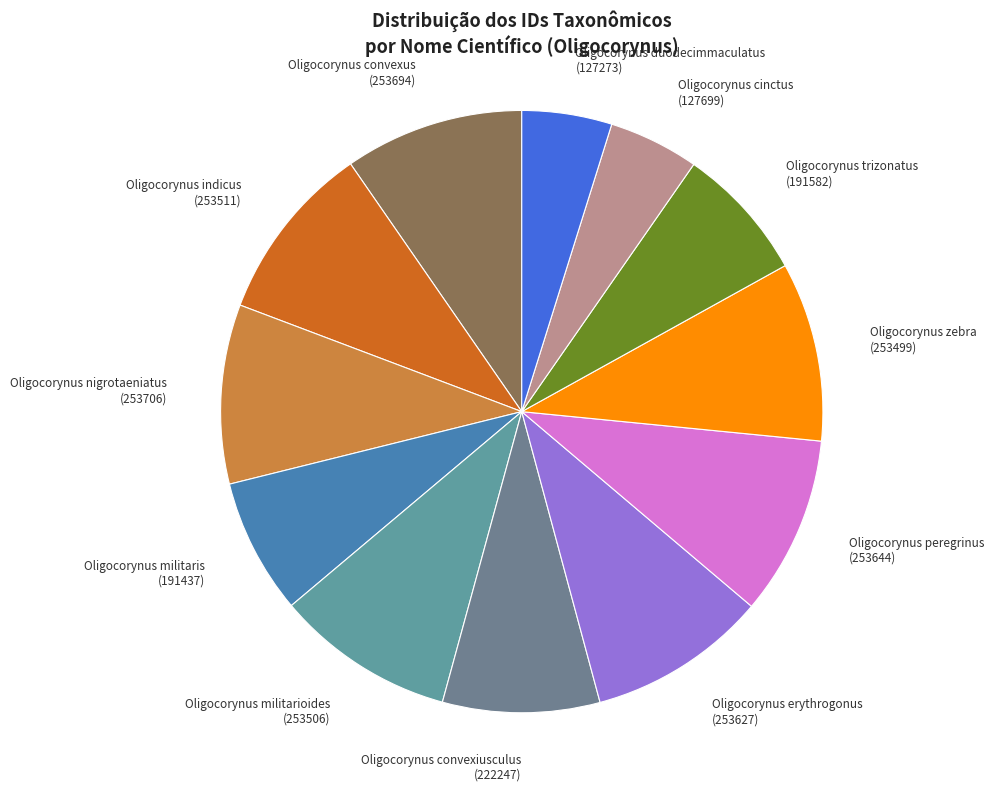

Is there a majority slice in this chart?

No